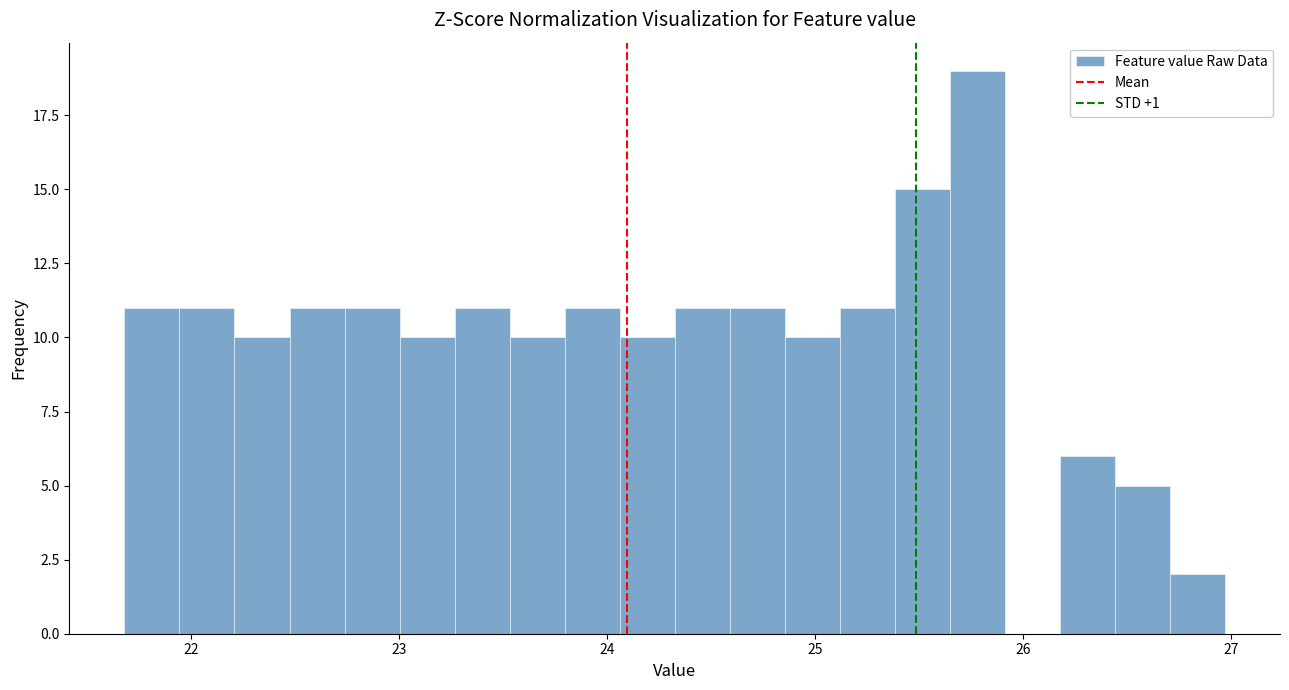

Read against the x-axis, roughly where is the centre of the tallest bar?

25.8